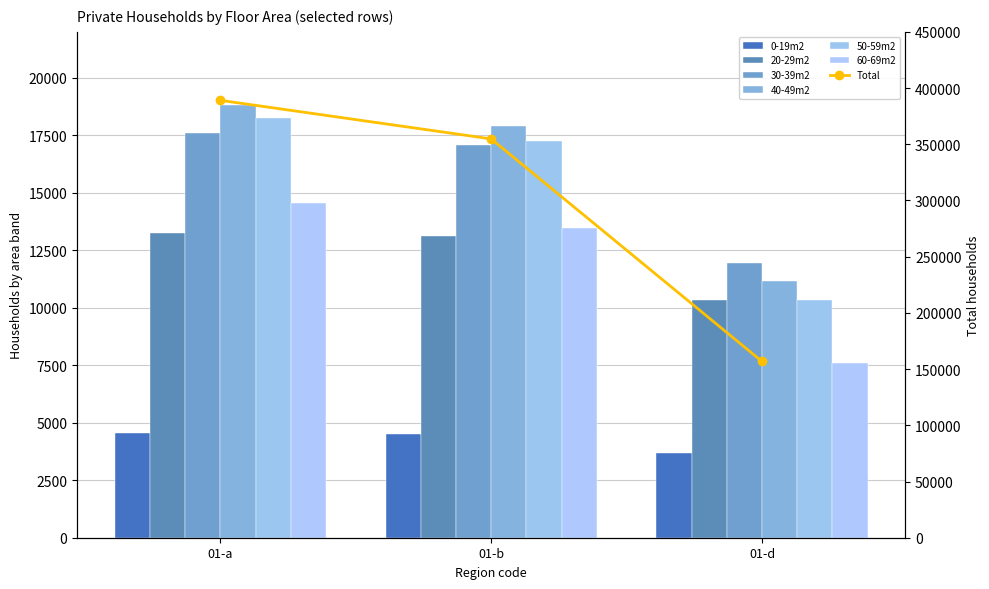

Which category has the lowest value across all series?

01-d